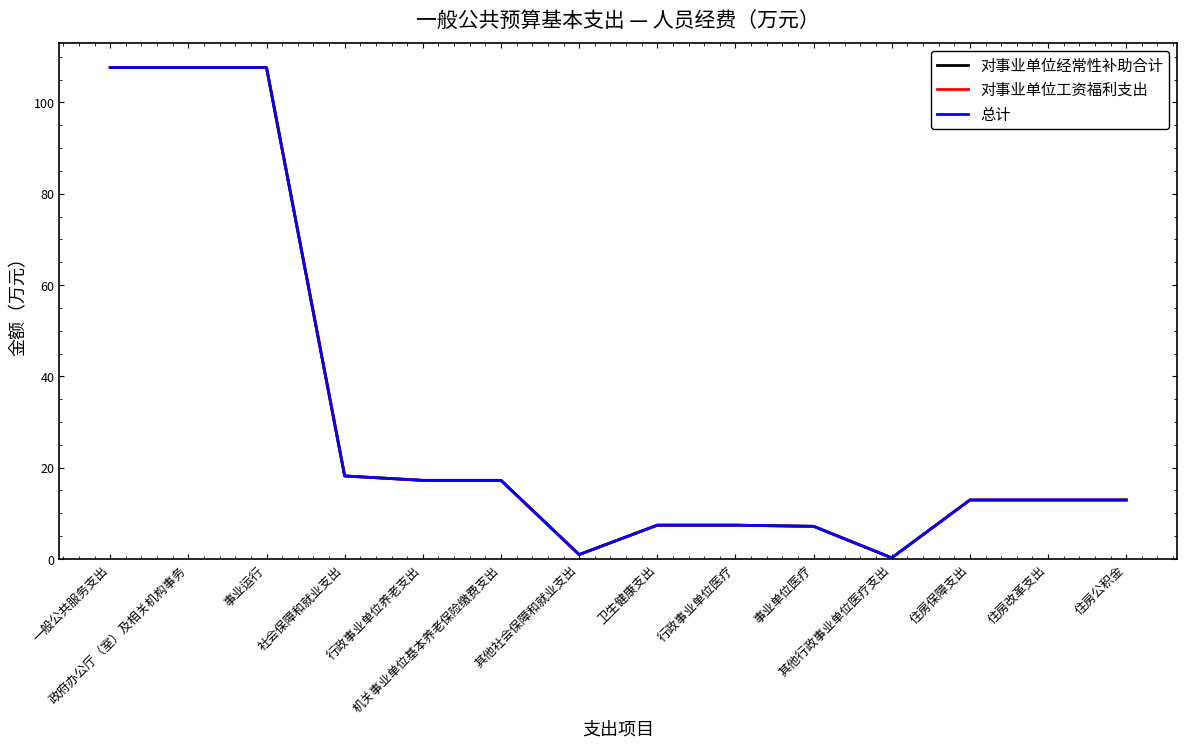

Is this an area chart (filled region under the line)?

No